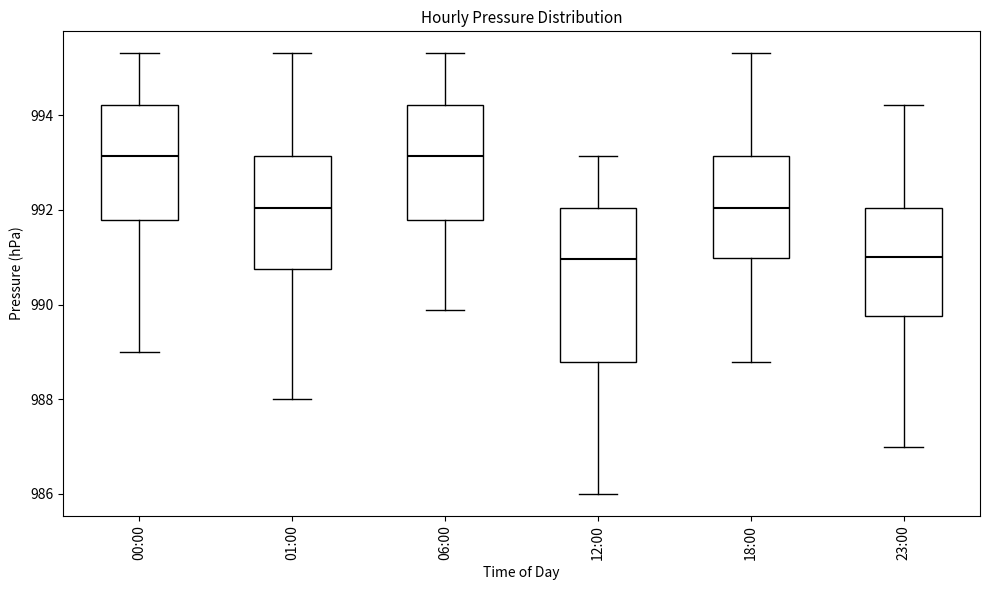

Comparing the boxes themselves (not the whiskers), which one is the tallest?

12:00